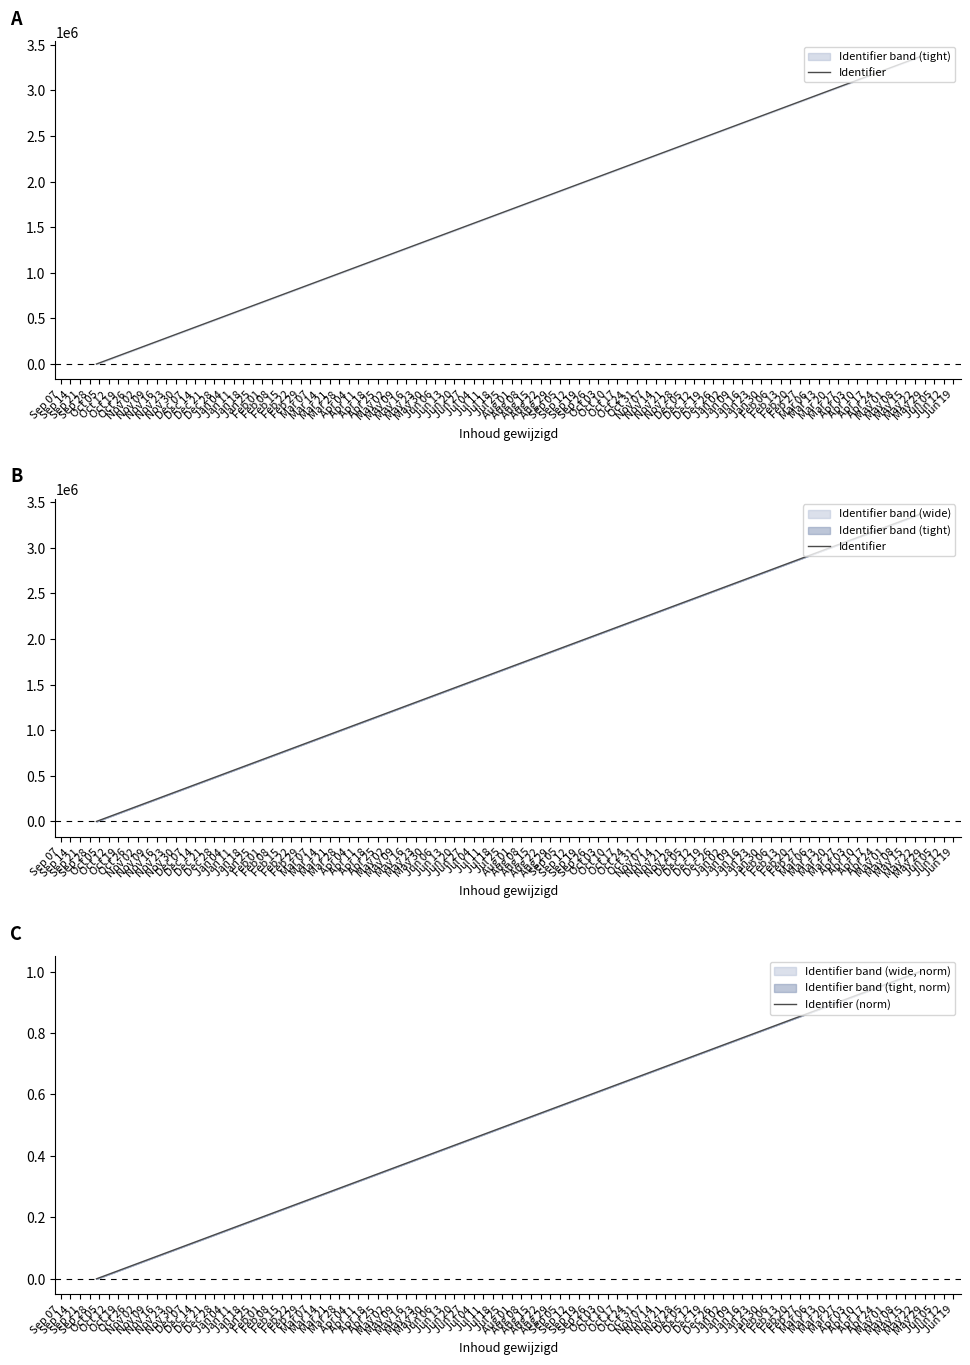

Rank the series at Nov 16 from highest to lowest value.

Identifier, Identifier (norm)